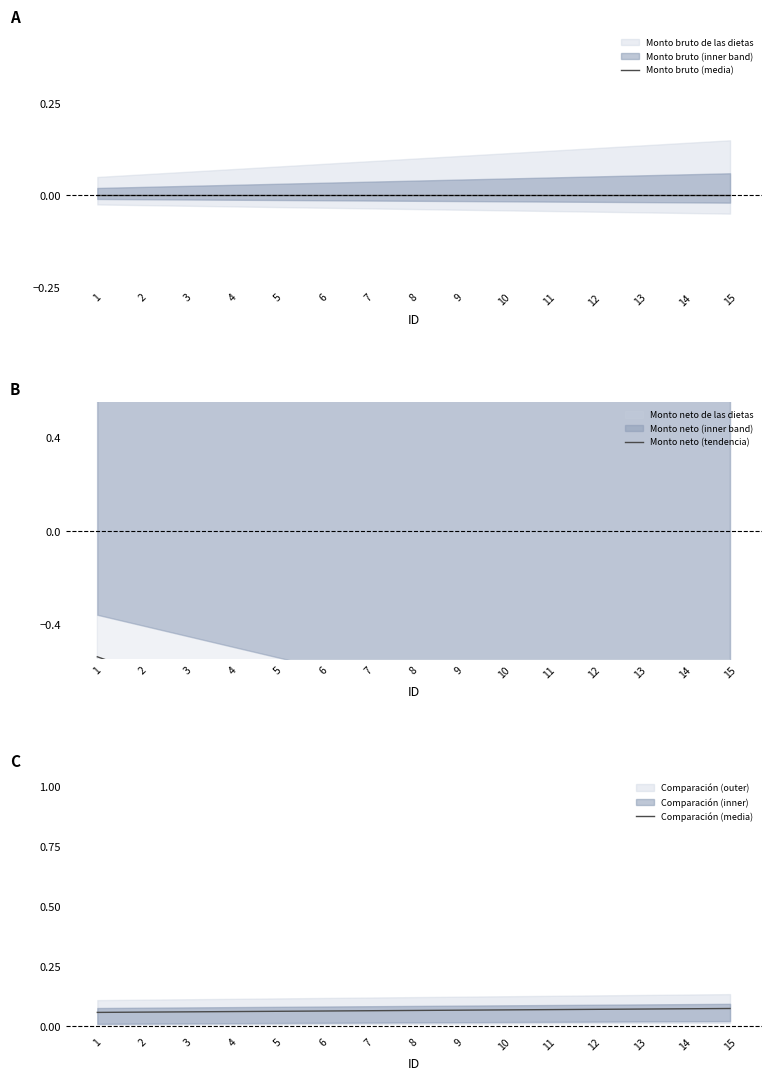

At which category does the chart reach its minimum across all series?

15